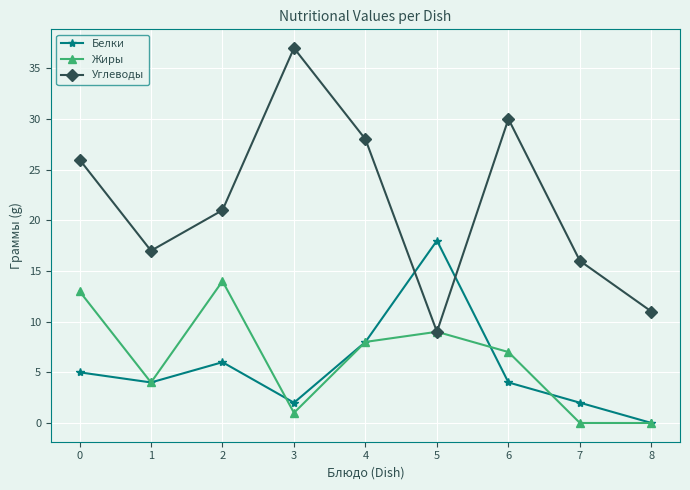

Rank the series at 2 from lowest to highest value.

Белки, Жиры, Углеводы